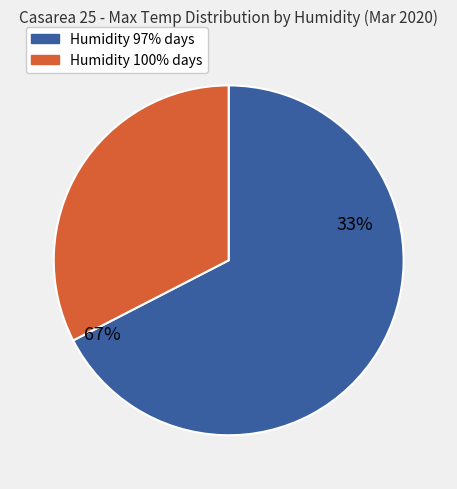

Which category has the biggest portion of the pie?

97